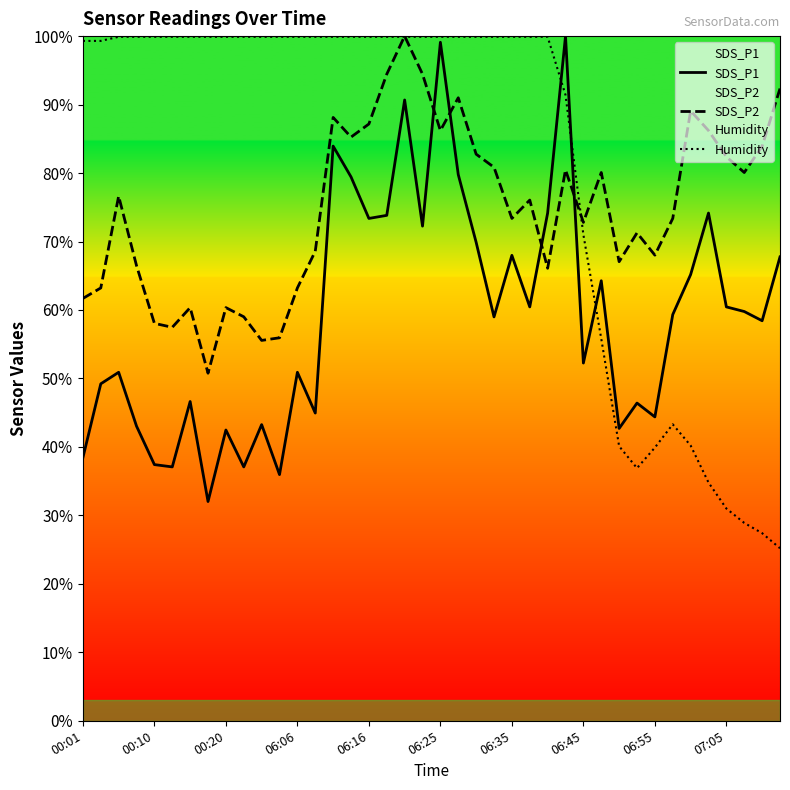

At how many categories does at least one series exceed 34?

40